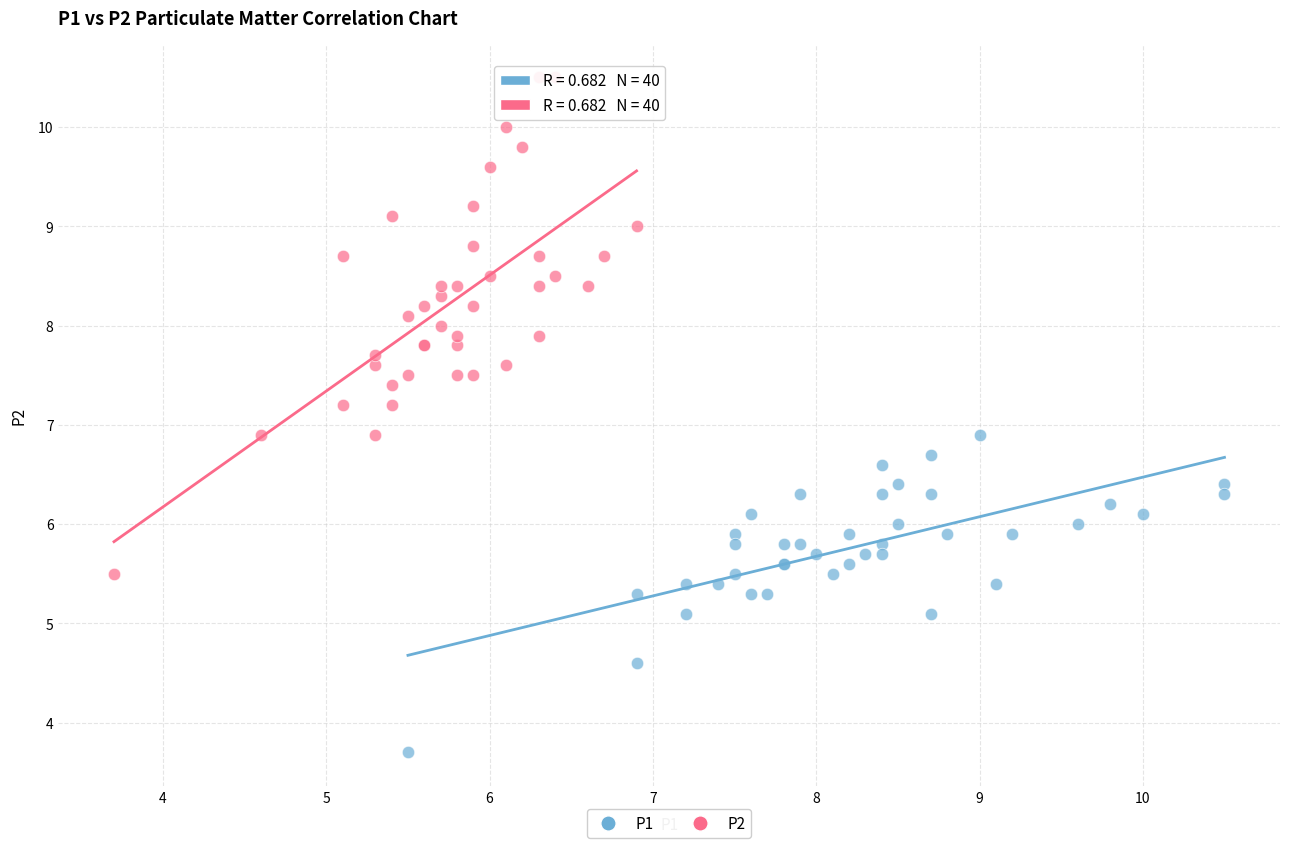

Which series contains the highest Y value?

P2